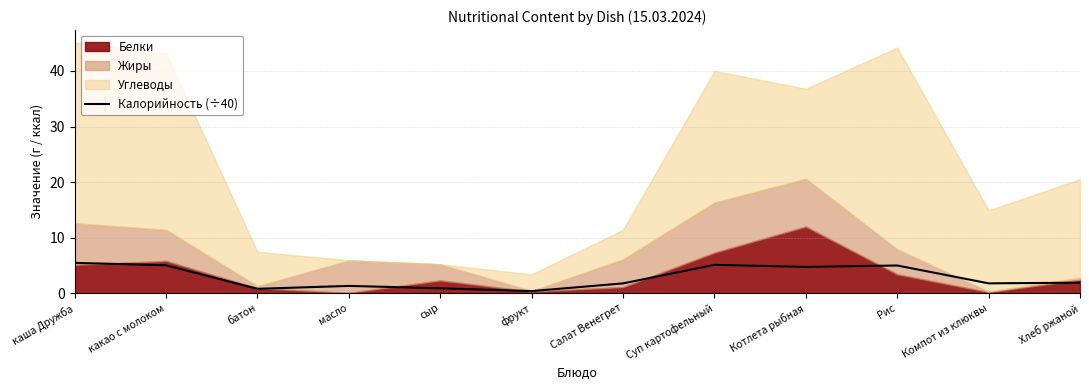

Reading right to left, what are all the values shown in this chart?

Хлеб ржаной=1.9	Компот из клюквы=1.8	Рис=5.0	Котлета рыбная=4.7	Суп картофельный=5.1	Салат Венегрет=1.8	фрукт=0.4	сыр=0.9	масло=1.3	батон=0.8	какао с молоком=5.0	каша Дружба=5.5